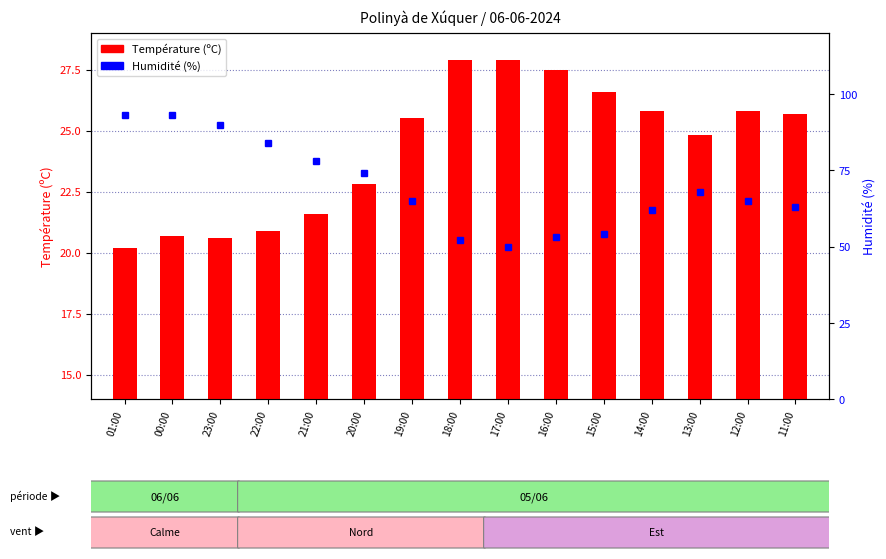

Between 00:00 and 23:00, which is larger?

00:00